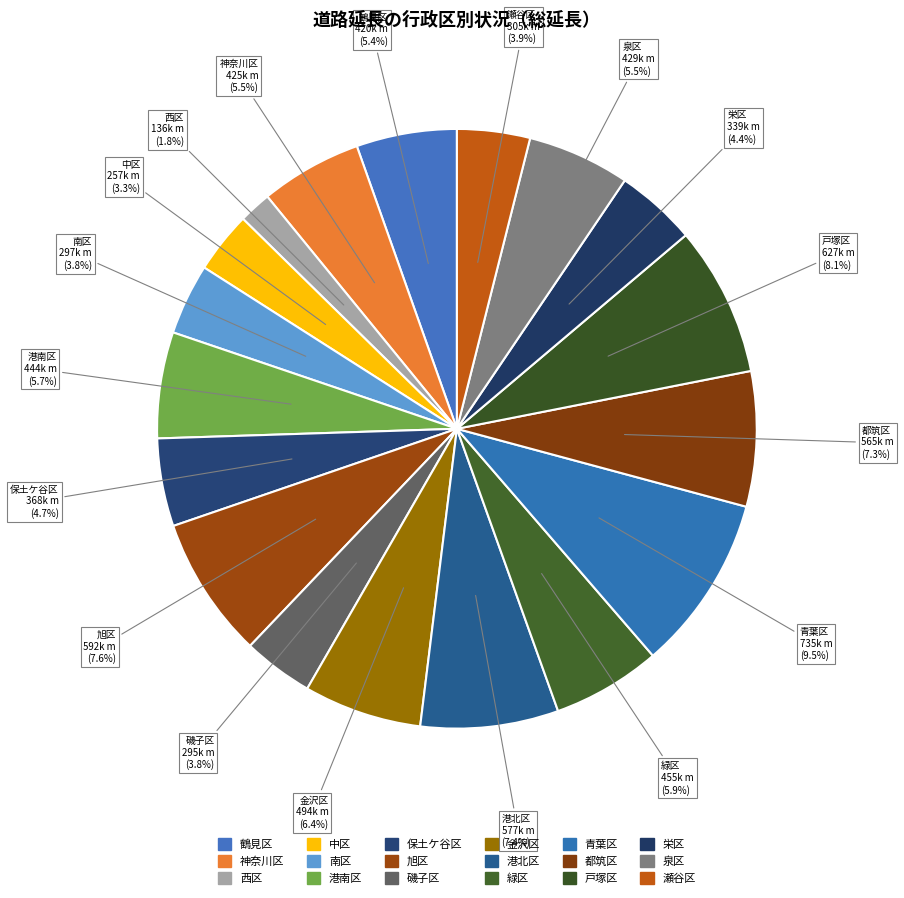

What is the change in value from 南区 to 緑区?

+157819.3